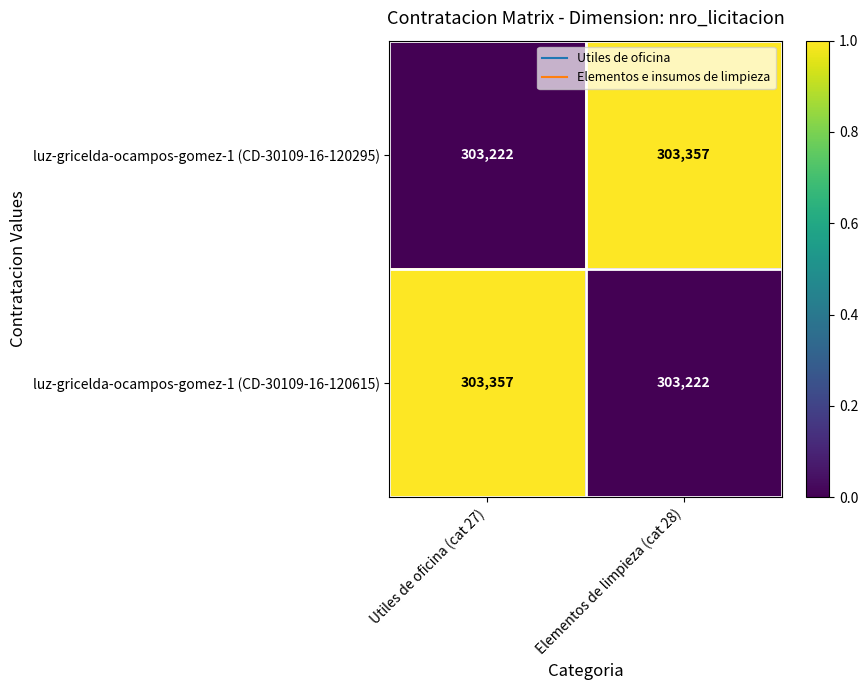

What is the difference between the luz-gricelda-ocampos-gomez-1 (CD-30109-16-120615) values at Utiles de oficina (cat 27) and Elementos de limpieza (cat 28)?

135